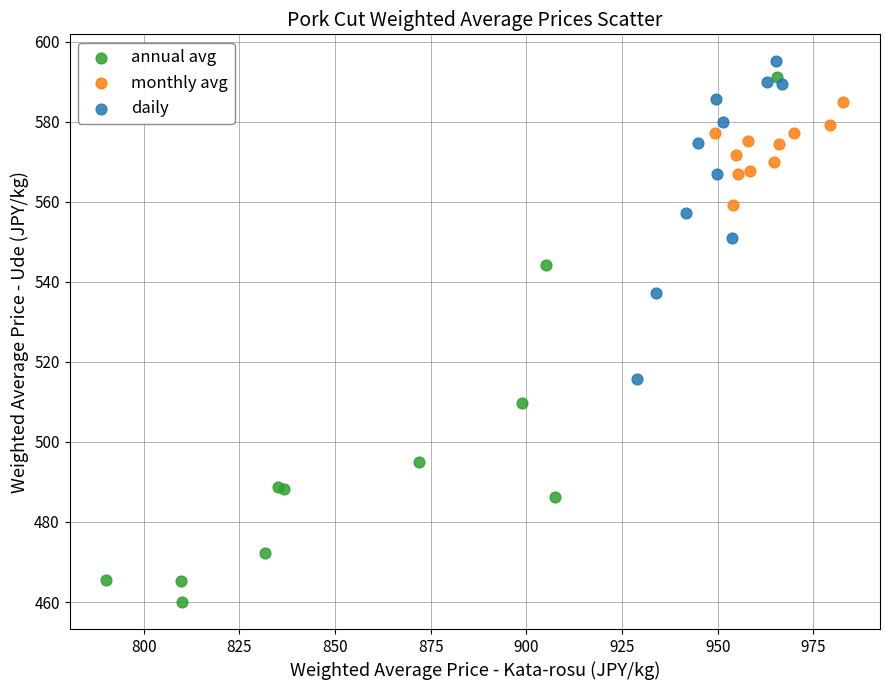

Which series contains the lowest Y value?

annual avg